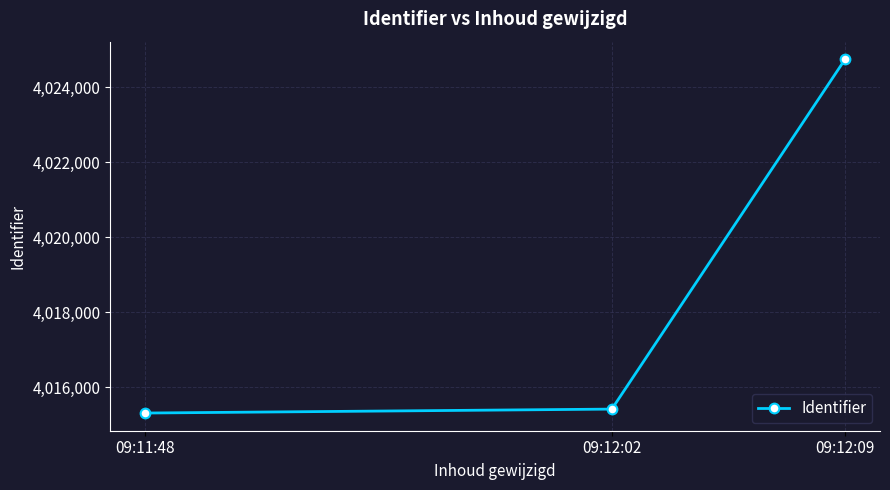

The value at 09:11:48 is 2235678. True or false?

False